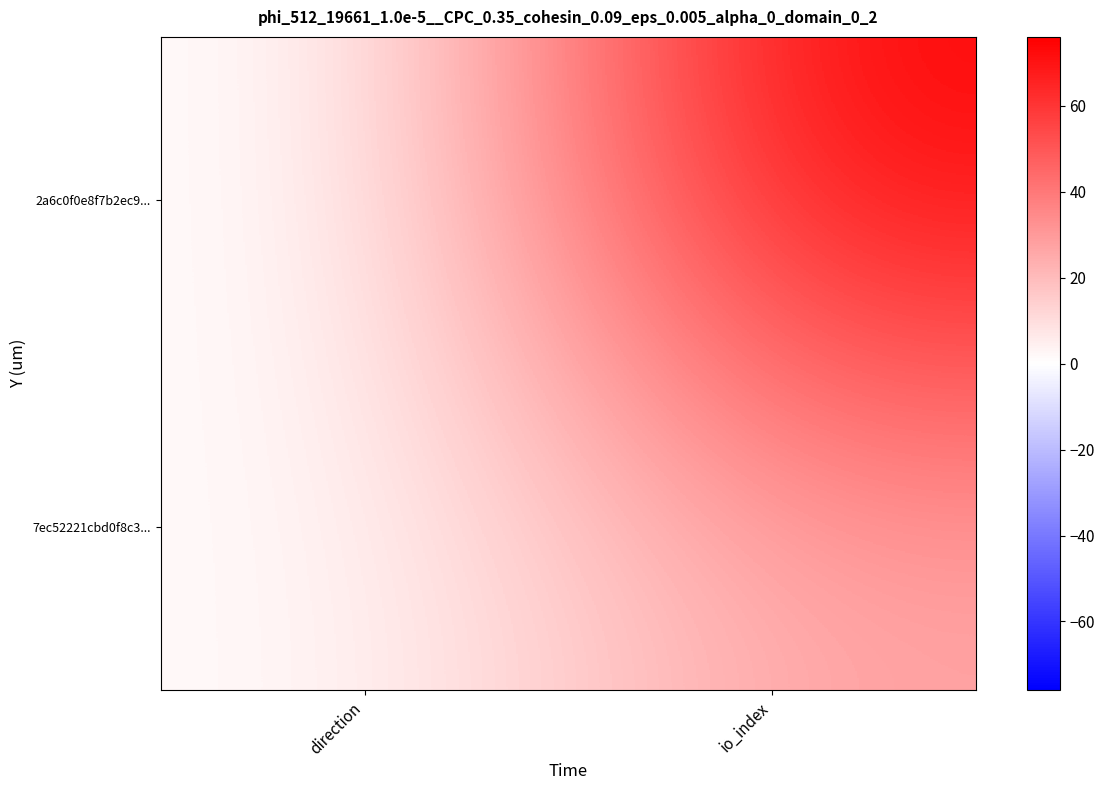

Which series has the largest total across all categories?

2a6c0f0e8f7b2ec9...